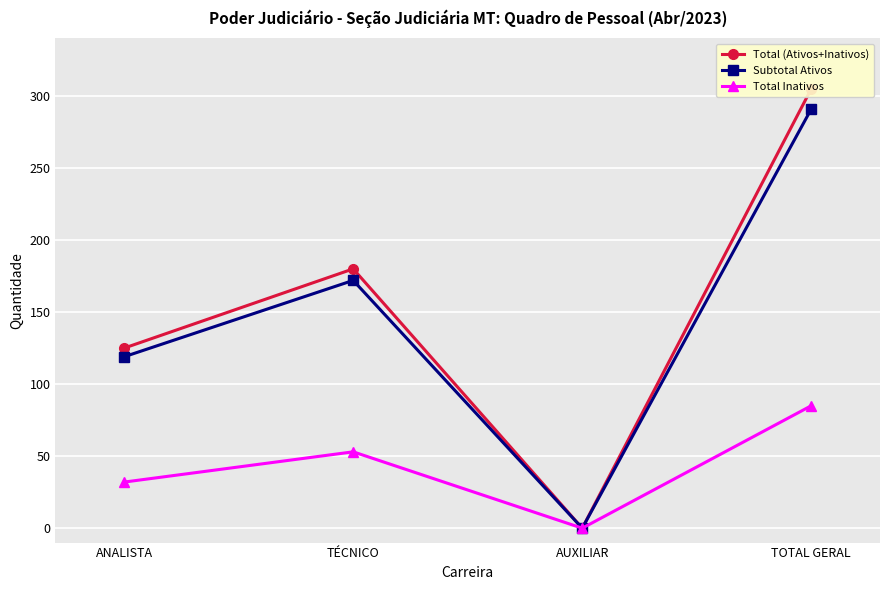

Reading right to left, list all the values displayed in this chart.

Total (Ativos+Inativos): TOTAL GERAL=305	AUXILIAR=0	TÉCNICO=180	ANALISTA=125
Subtotal Ativos: TOTAL GERAL=291	AUXILIAR=0	TÉCNICO=172	ANALISTA=119
Total Inativos: TOTAL GERAL=85	AUXILIAR=0	TÉCNICO=53	ANALISTA=32